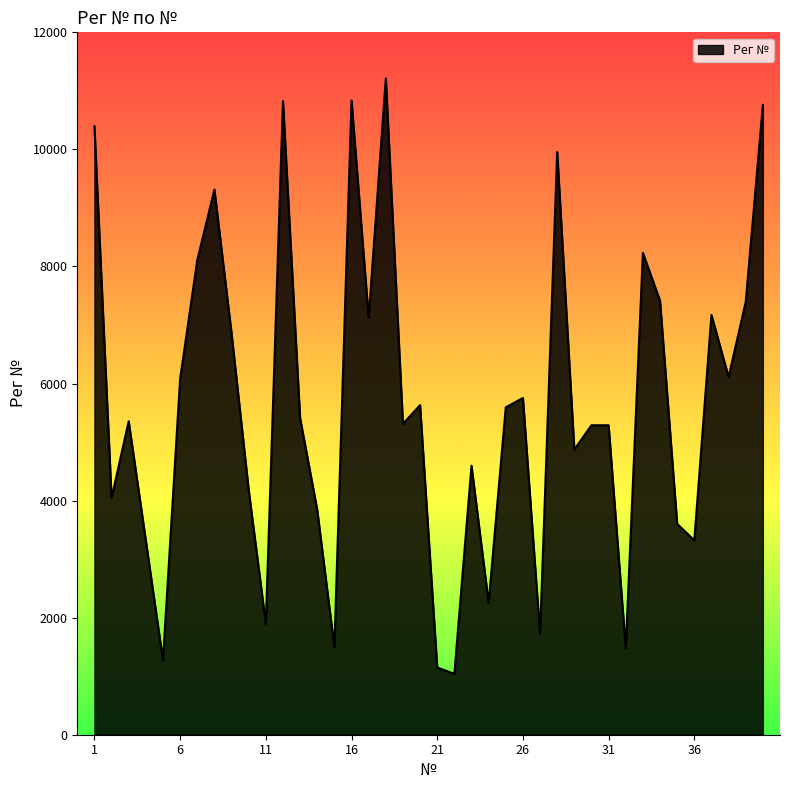

What is the maximum value shown in the chart?

11212